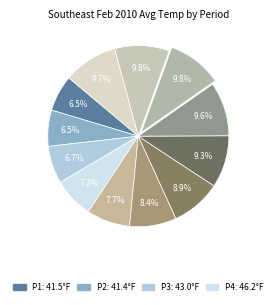

Which slice is the smallest?

2